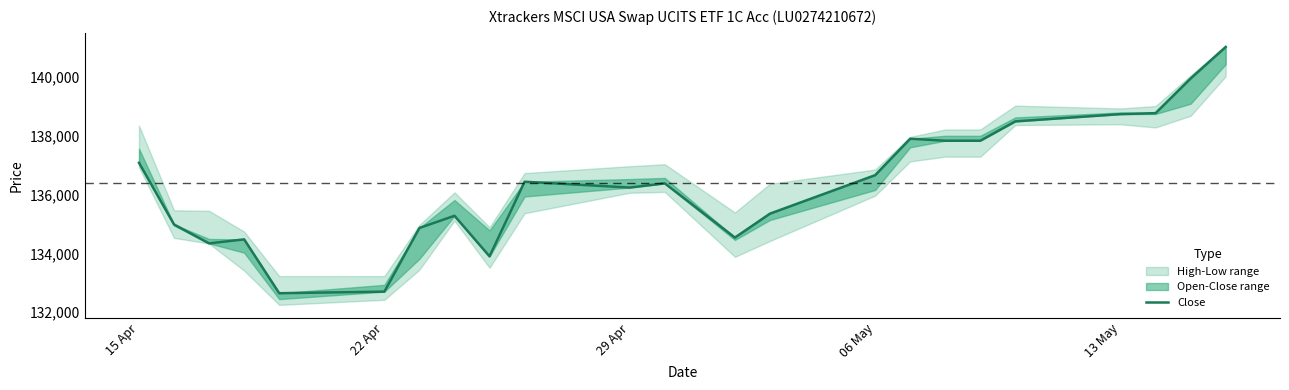

At which label does the data first exceed 136384?

15 Apr